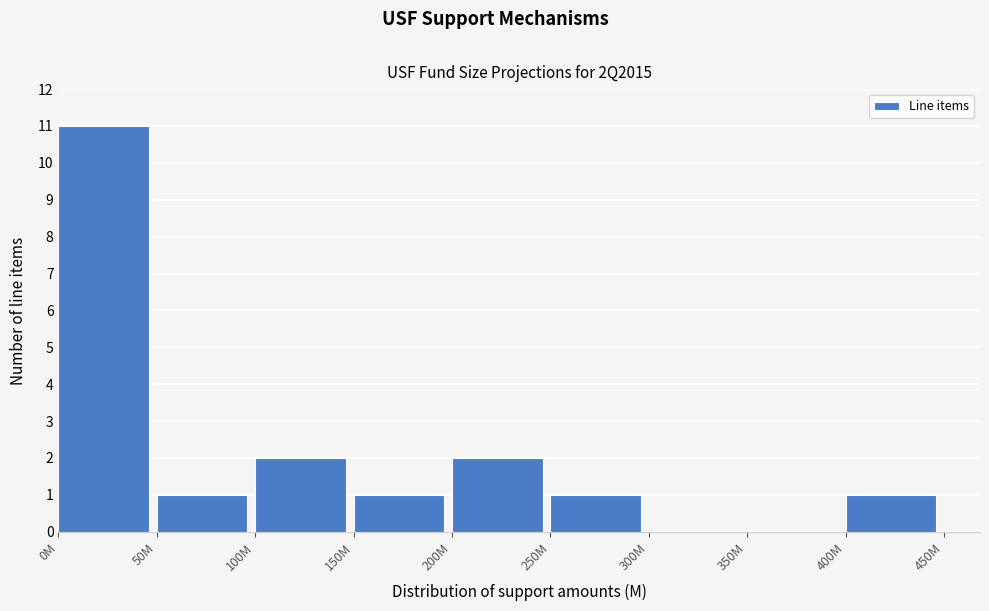

Reading left to right, transcribe all the data shown in this chart.

0M=11	50M=1	100M=2	150M=1	200M=2	250M=1	300M=0	350M=0	400M=1